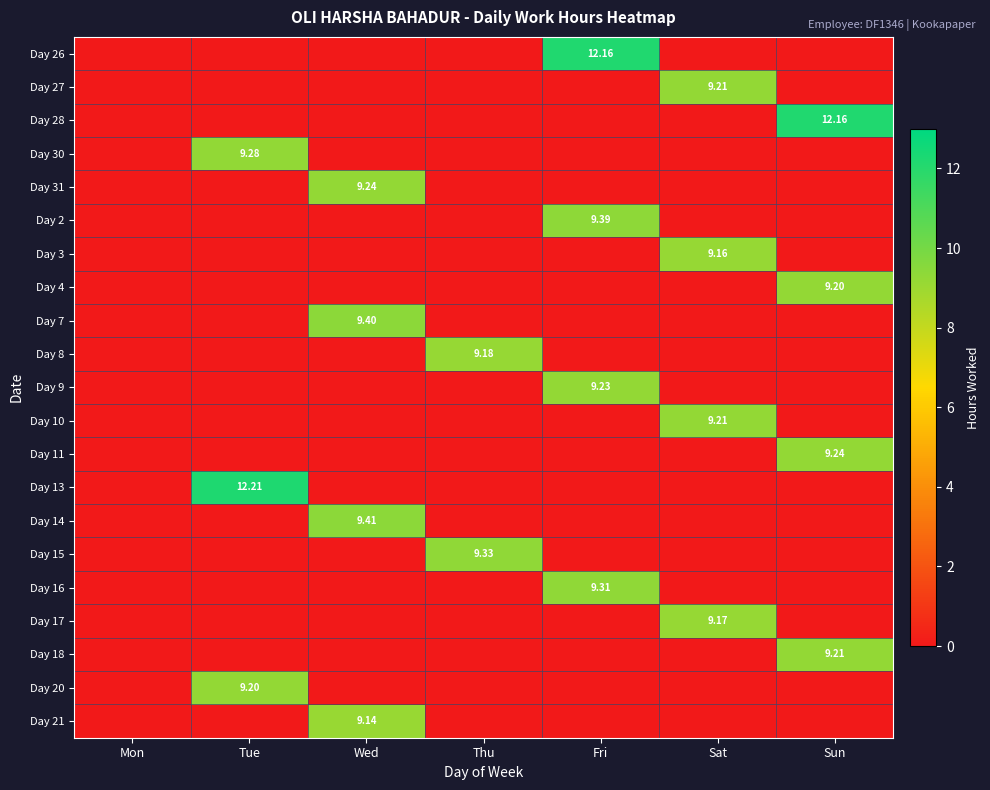

Which series has the widest spread of values?

Day 13